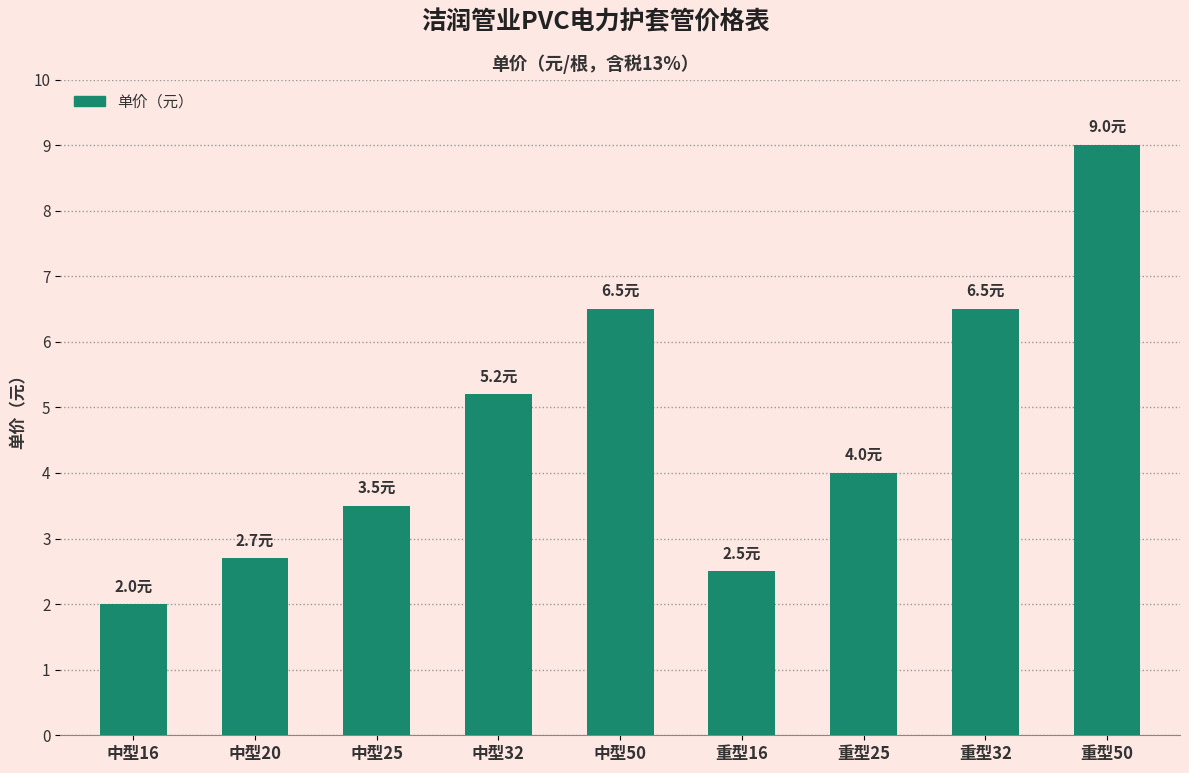

Which has a higher value, 中型16 or 重型32?

重型32